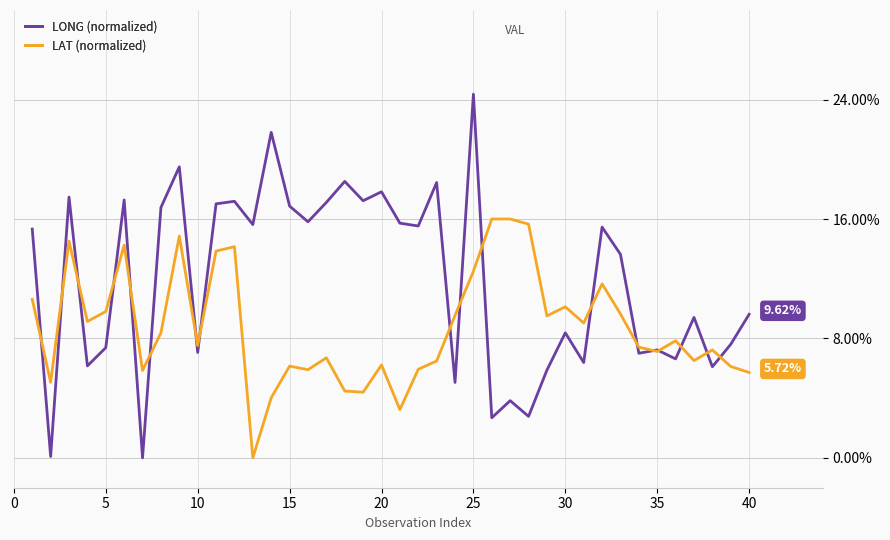

How many positive values does the LAT (normalized) series have?

39